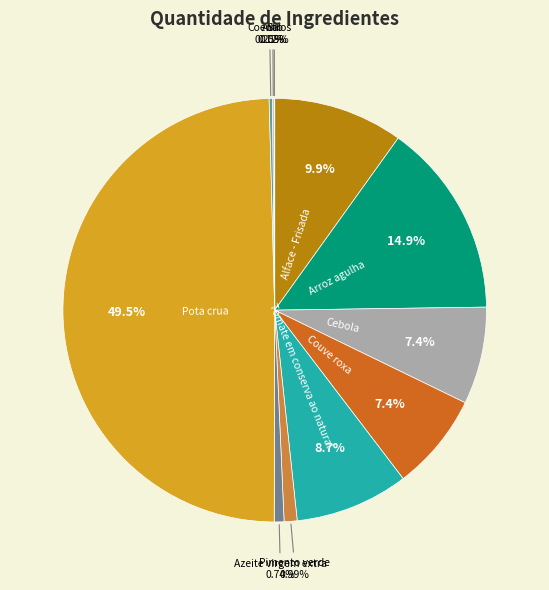

To the nearest percent, what is the average slice percentage?

9%